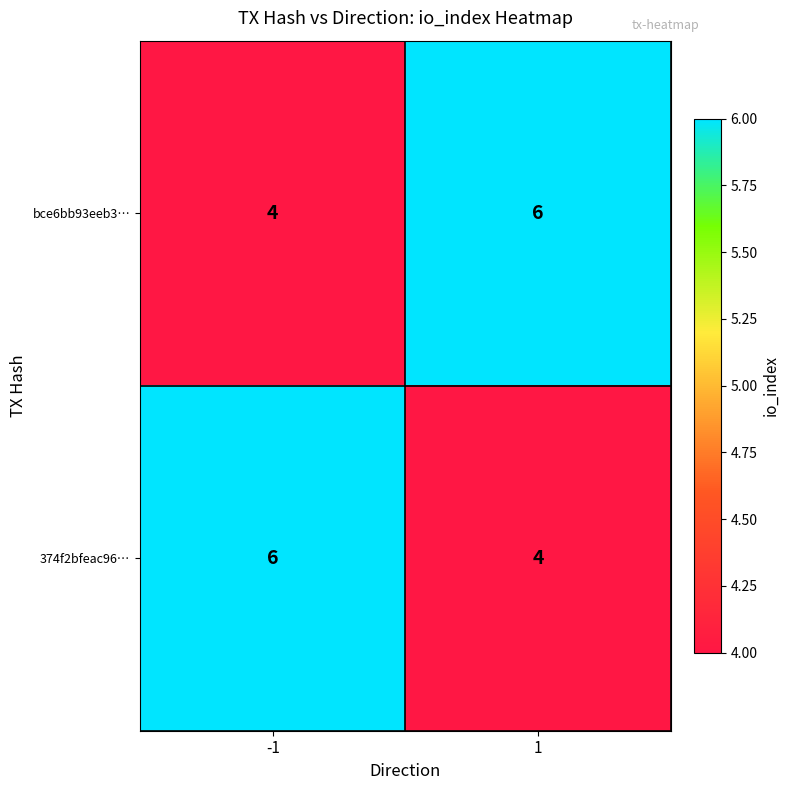

Read the 374f2bfeac96… value at -1.

6